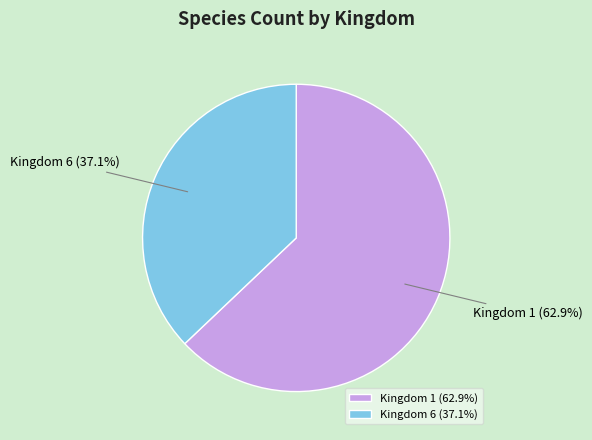

Rank the categories by value from lowest to highest.

Kingdom 6 (37.1%), Kingdom 1 (62.9%)